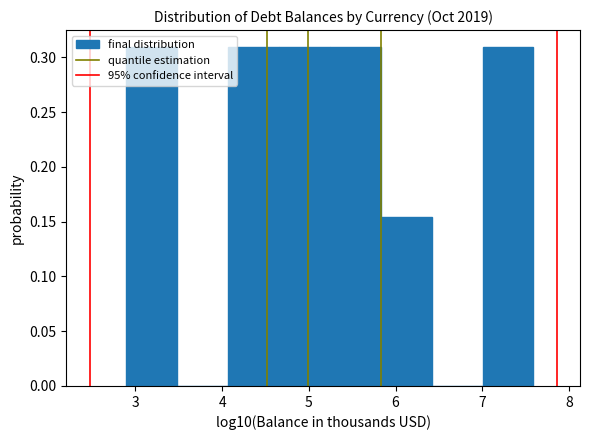

Reading left to right, transcribe this chart: for each bar, give the range it covers on the x-axis and its height. Neither the bar edges nor the heights are printed on the chart, so give them approximately, as read against the axes.

2.9 to 3.5: 0.310
3.5 to 4.1: 0
4.1 to 4.7: 0.310
4.7 to 5.2: 0.310
5.2 to 5.8: 0.310
5.8 to 6.4: 0.155
6.4 to 7.0: 0
7.0 to 7.6: 0.310